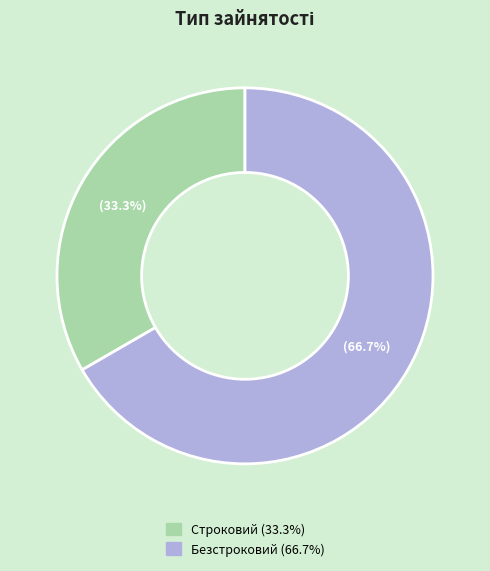

Which slice is the smallest?

Строковий